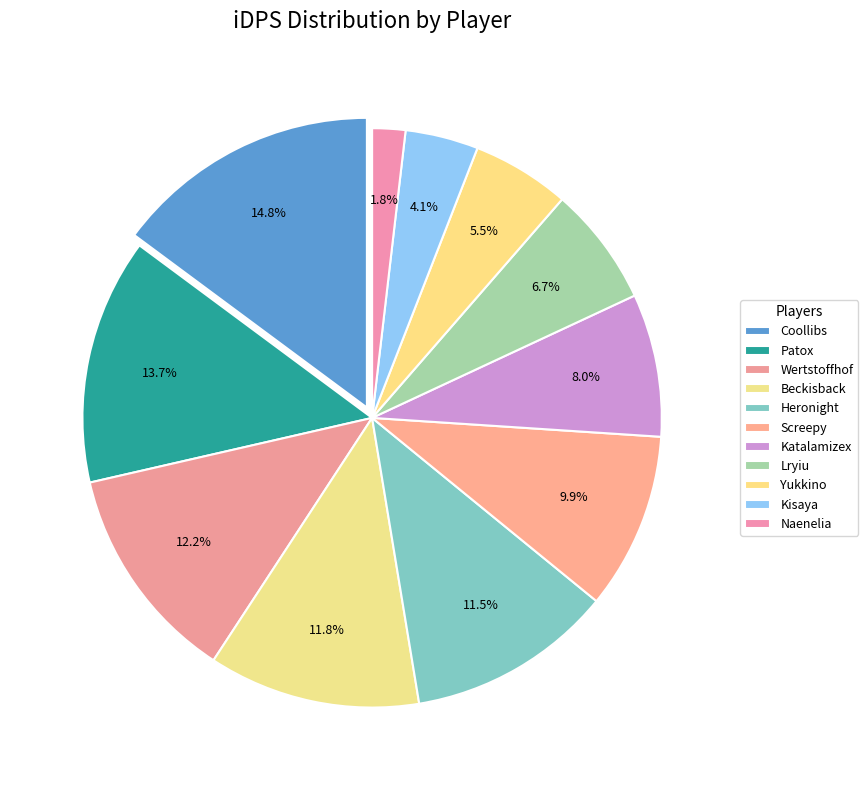

Count the number of slices in the pie.

11